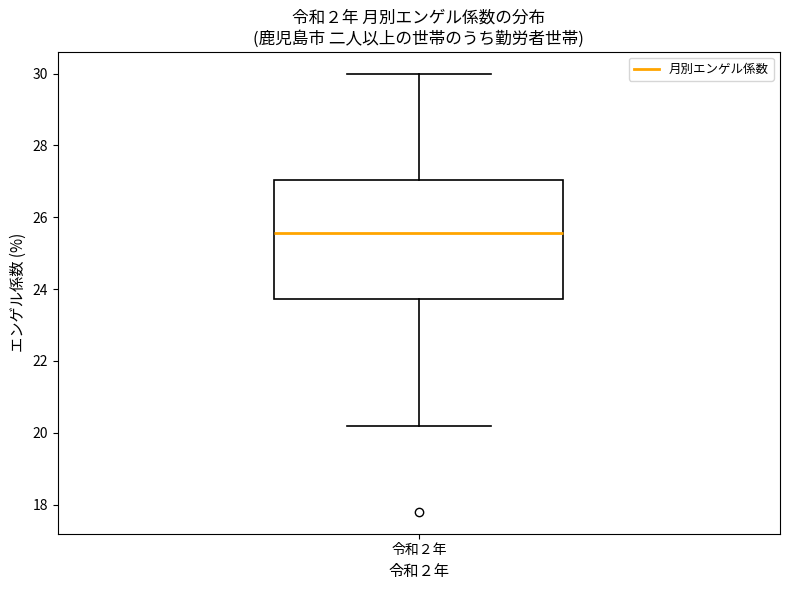

Read this box plot against the y-axis: the position of the median line, the range covered by the box, and the ends of both whiskers. The values are not printed on the chart, so give them approximately, as read against the axis.

median 25.6, box 23.8 to 27.0, whiskers 20.2 to 30.0